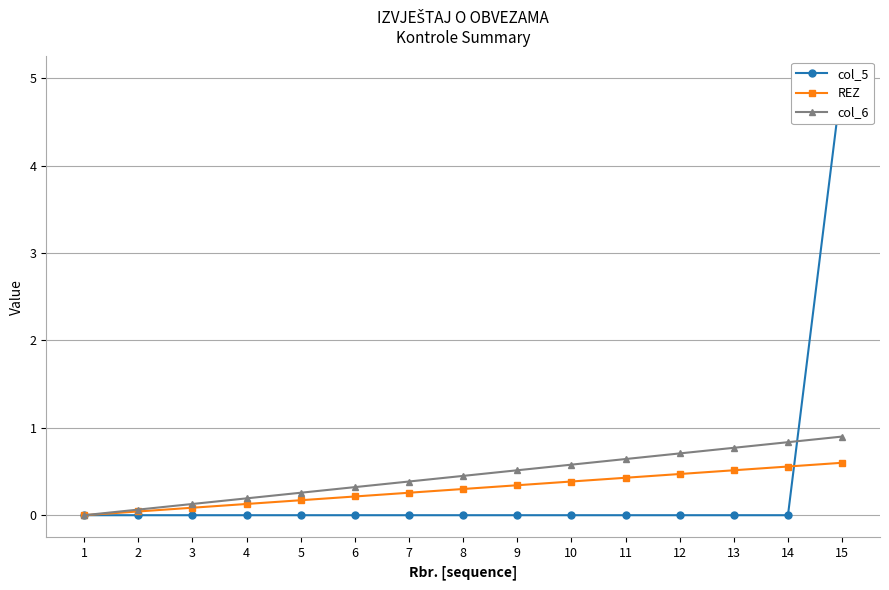

True or false: REZ and col_6 intersect in this chart.

False